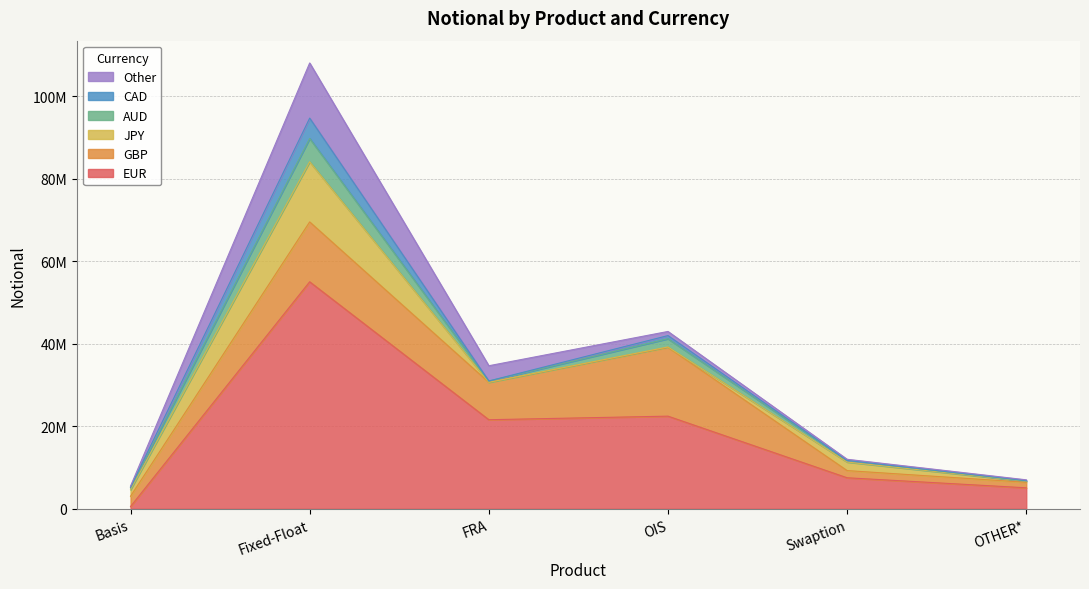

What is the total value across all series at OTHER*?

7017560